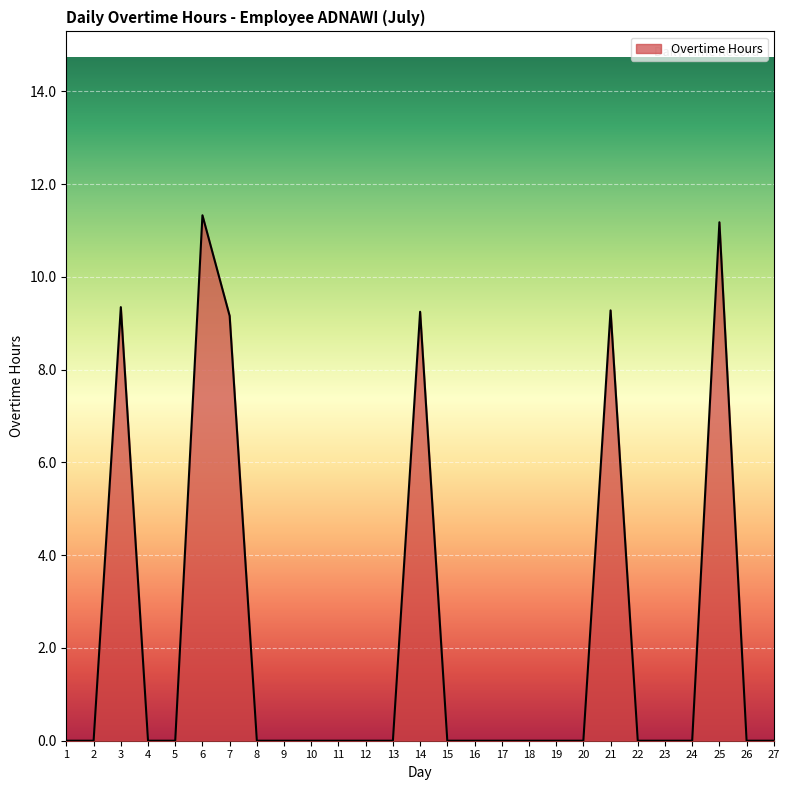

What is the difference between the maximum and minimum values?

11.3